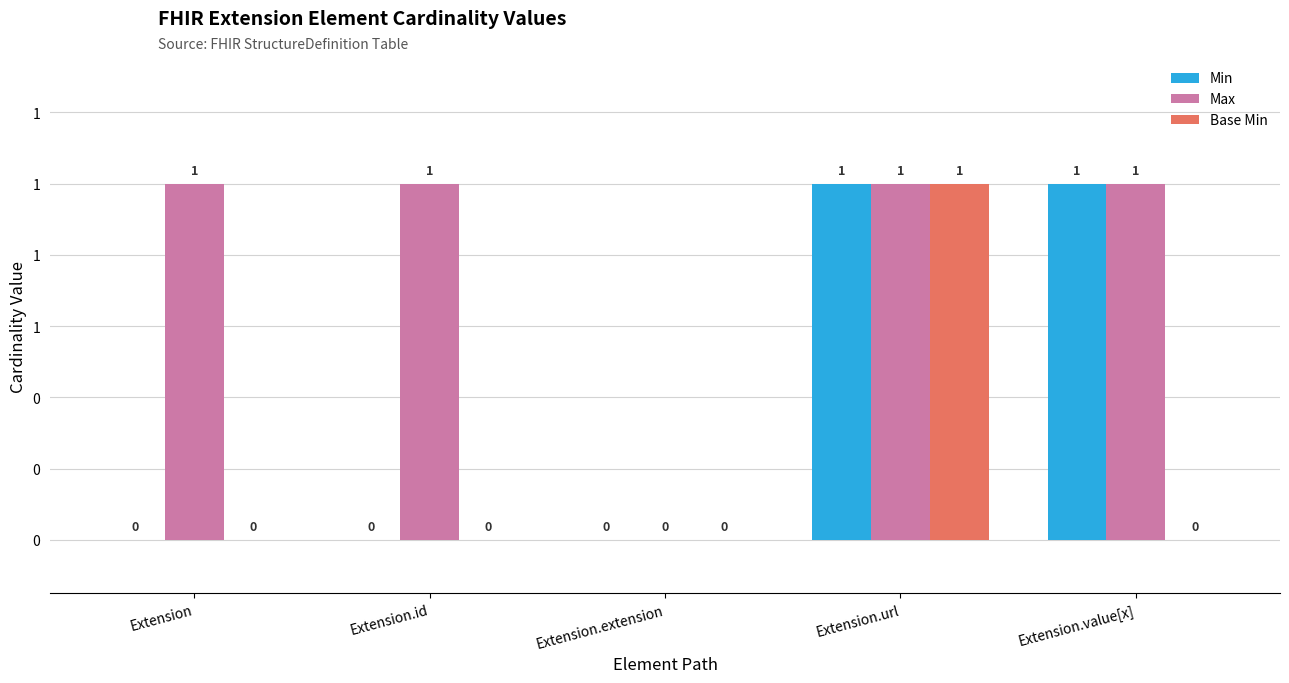

Are the bars horizontal?

No